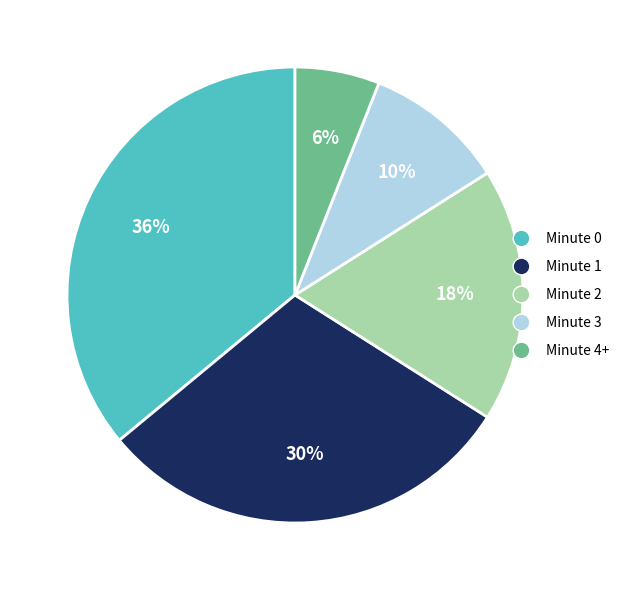

Is there any slice that represents more than half of the pie?

No